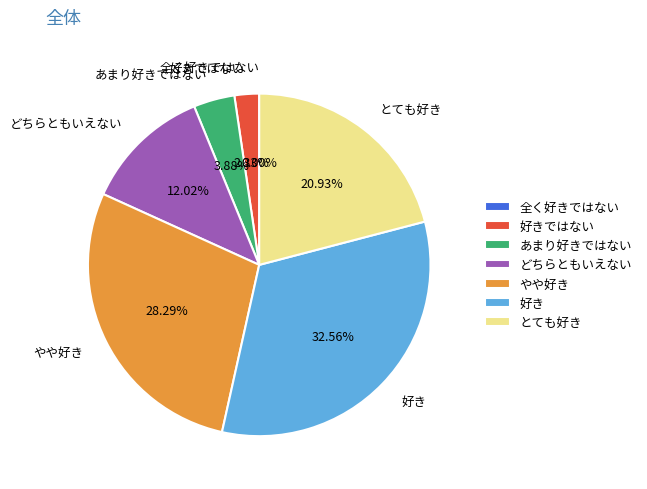

Rank the categories by value from lowest to highest.

全く好きではない, 好きではない, あまり好きではない, どちらともいえない, とても好き, やや好き, 好き